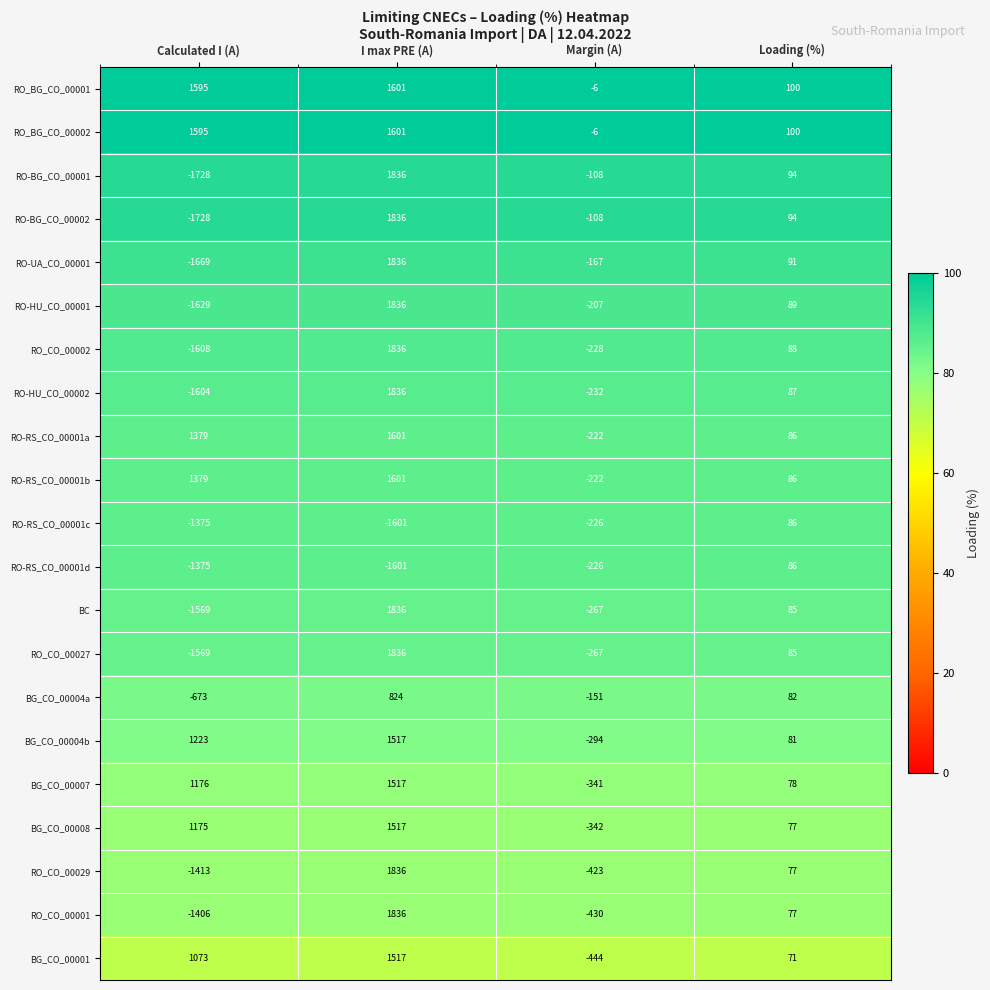

At which category does the chart reach its minimum across all series?

Calculated I (A)